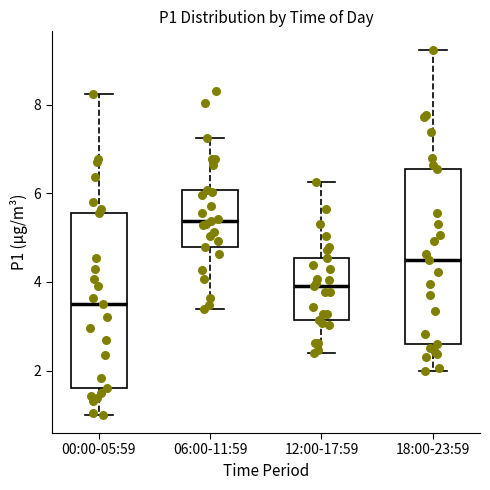

Where does the median line of the box for 12:00-17:59 sit on the y-axis? The values are not printed on the chart, so give them approximately, as read against the axis.

4.0